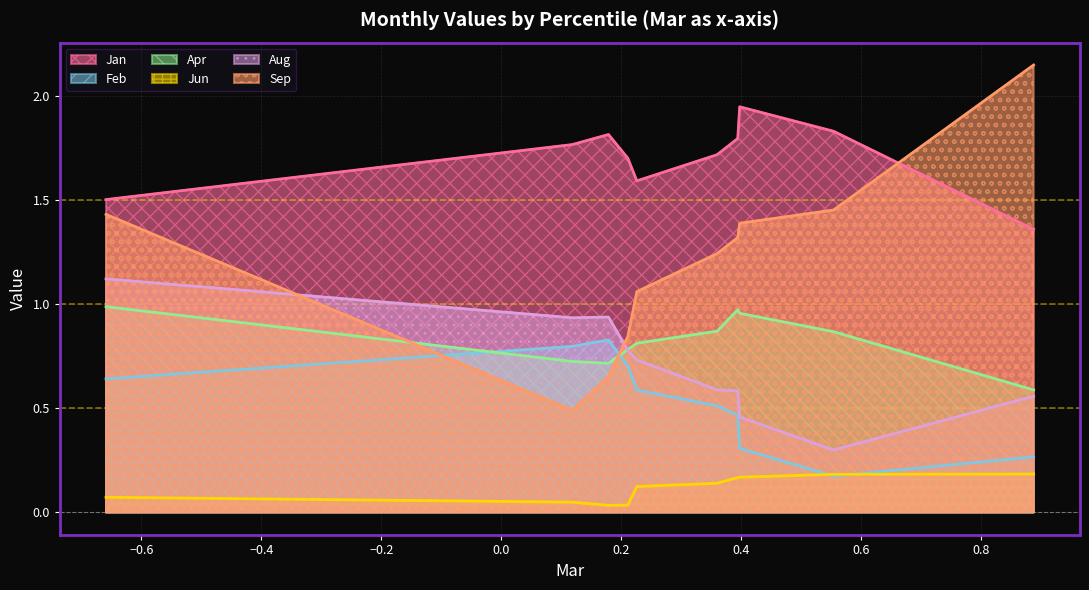

Rank the series at pct55 from highest to lowest value.

Jan, Sep, Apr, Aug, Feb, Jun